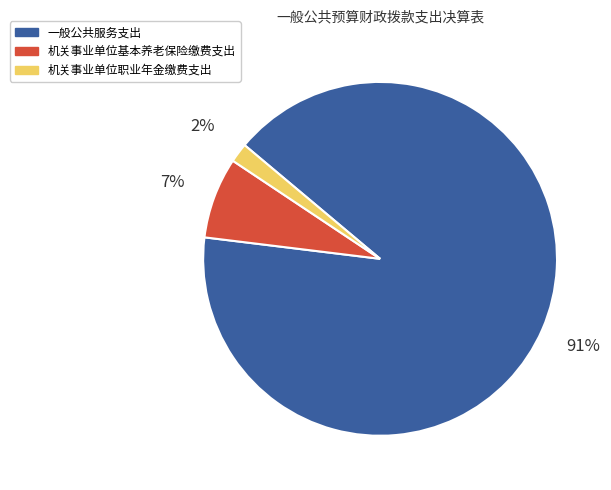

Between 机关事业单位基本养老保险缴费支出 and 一般公共服务支出, which is larger?

一般公共服务支出